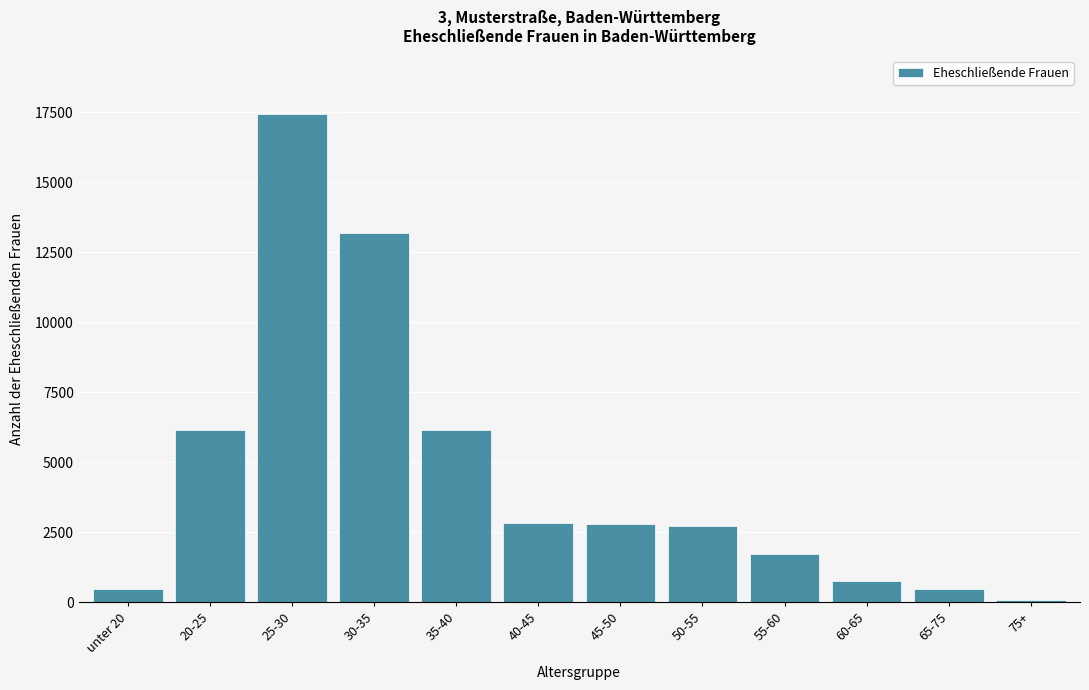

What is the change in value from 35-40 to 60-65?

-5372